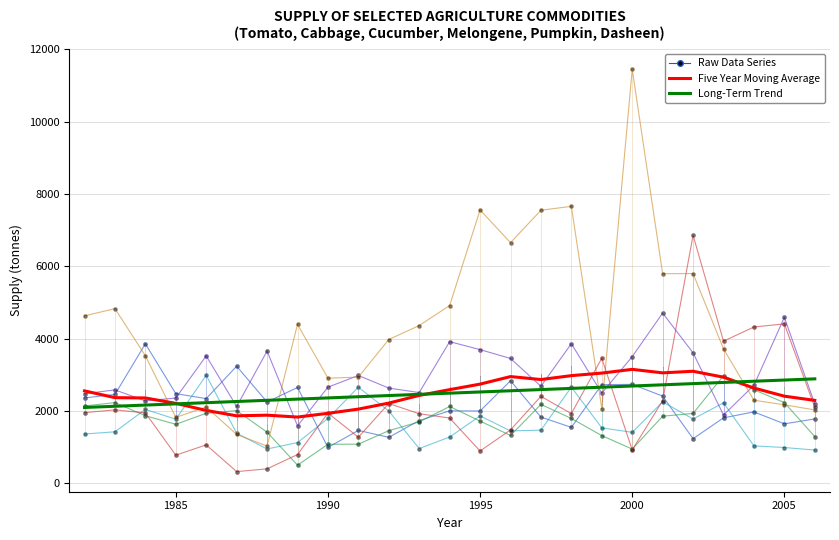

What is the minimum value shown in the chart?

325.0